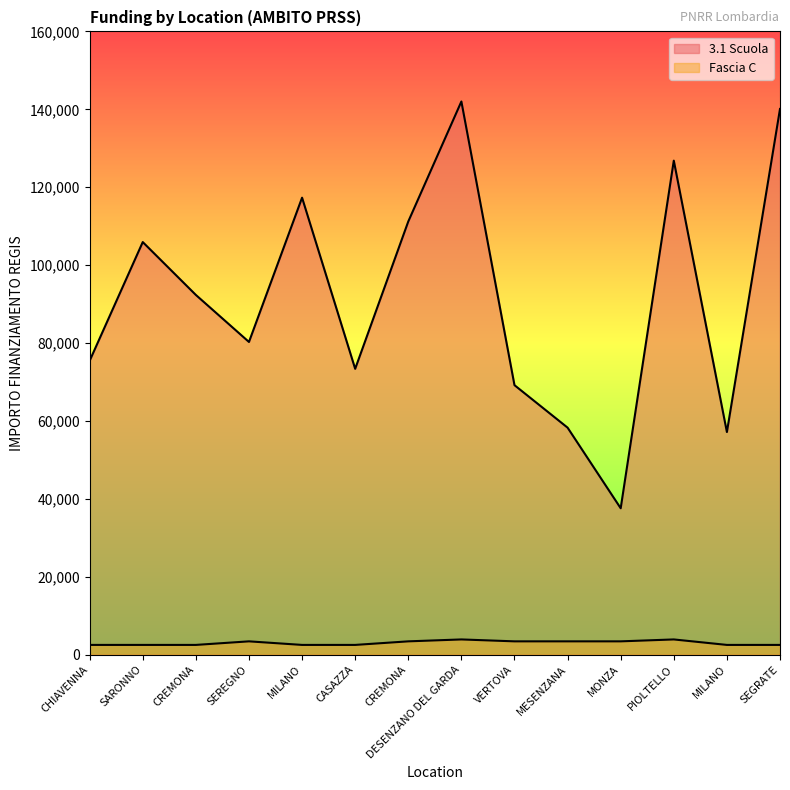

What is the label of the 5th point from the left?

MILANO